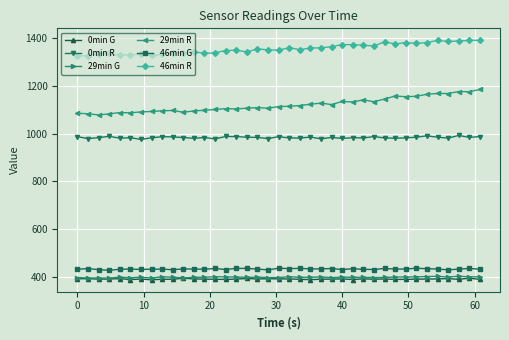

What is the minimum value for 0min G?

387.4